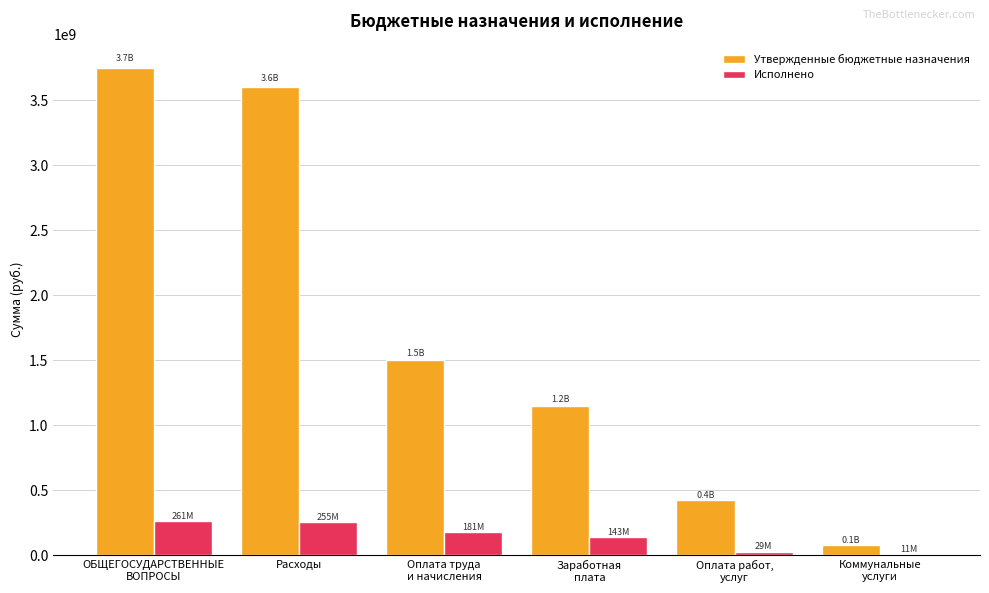

Which series has the widest spread of values?

Утвержденные бюджетные назначения